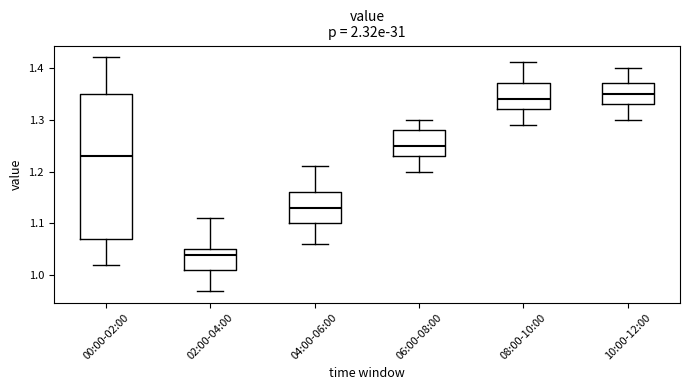

Which box is the tallest, from its lower edge to its upper edge?

00:00-02:00